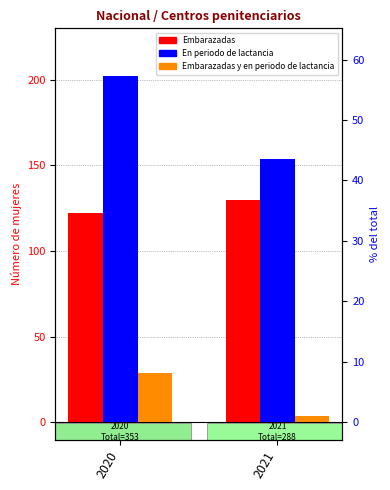

What is the difference between the maximum and minimum values in the En periodo de lactancia series?

48